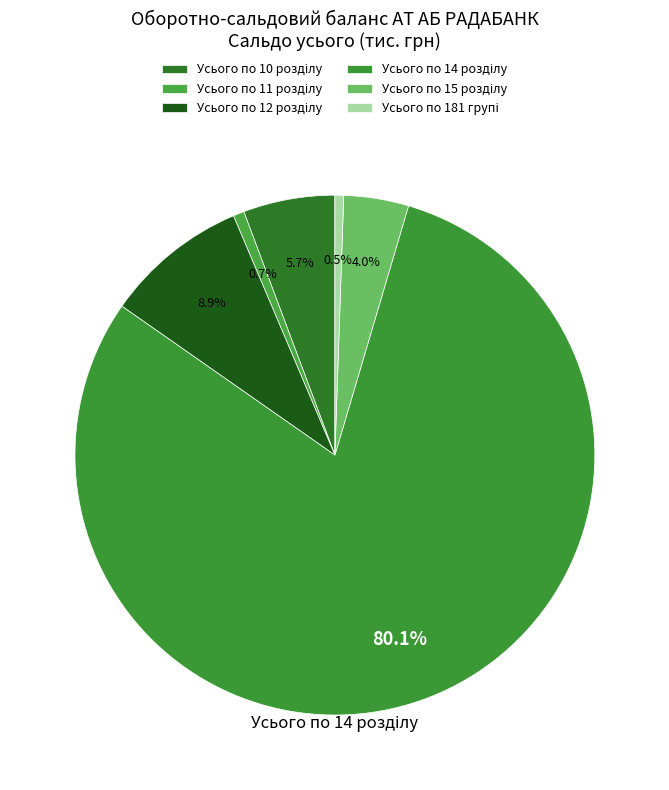

Count the number of slices in the pie.

6